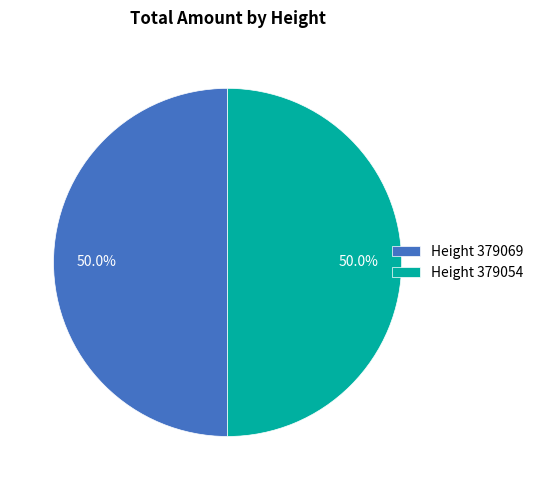

What is the ratio of the value at Height 379069 to the value at Height 379054?

1.0